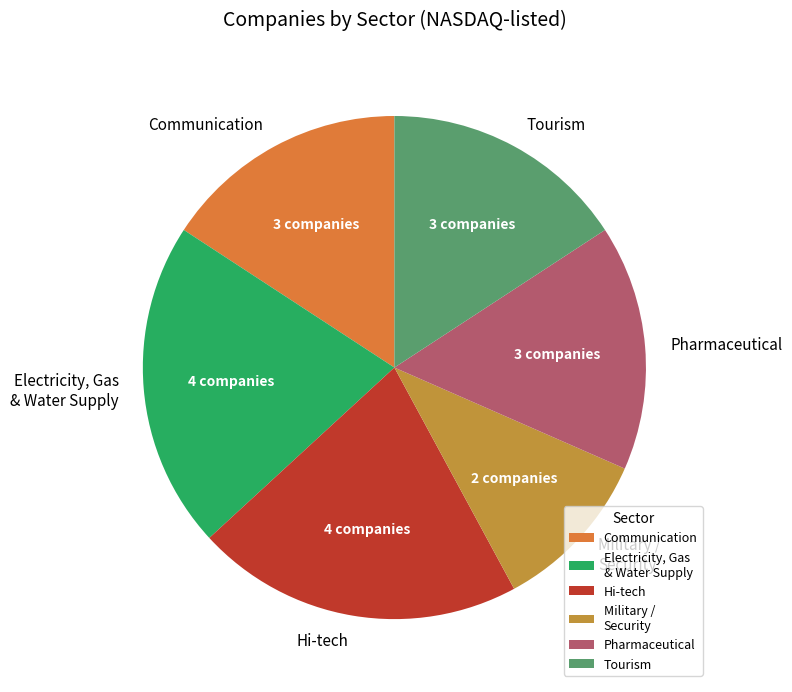

Do Hi-tech and Pharmaceutical together represent more than half of the pie?

No